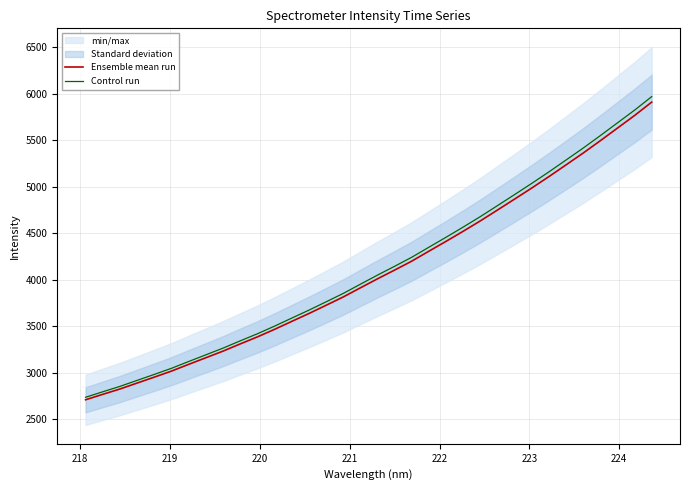

What is the highest value of the Control run series?

5970.4